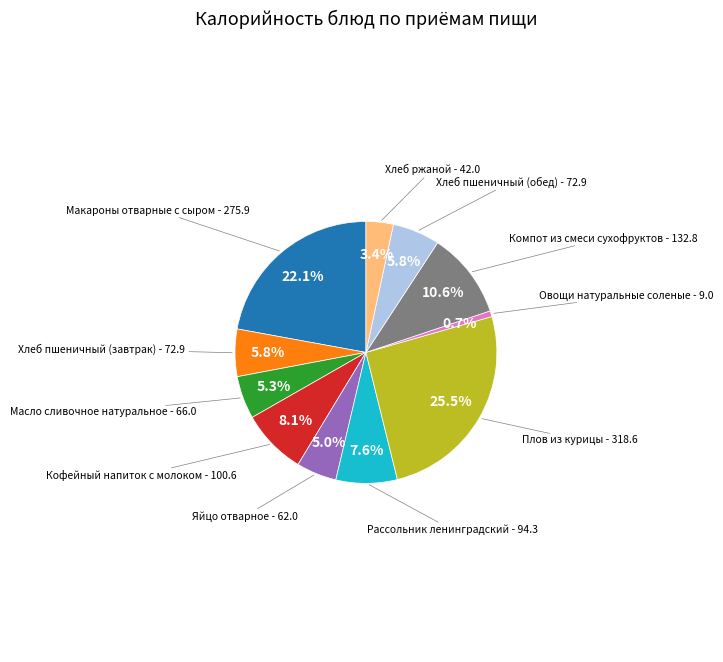

True or false: Масло сливочное натуральное accounts for 1% of the total.

False